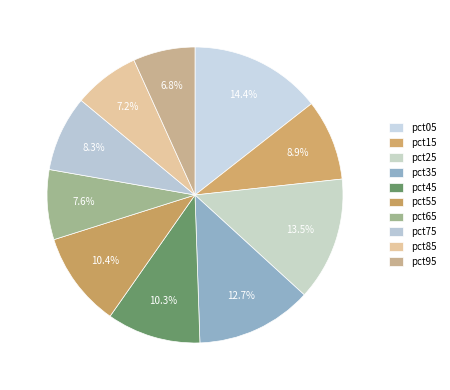

Count the number of slices in the pie.

10